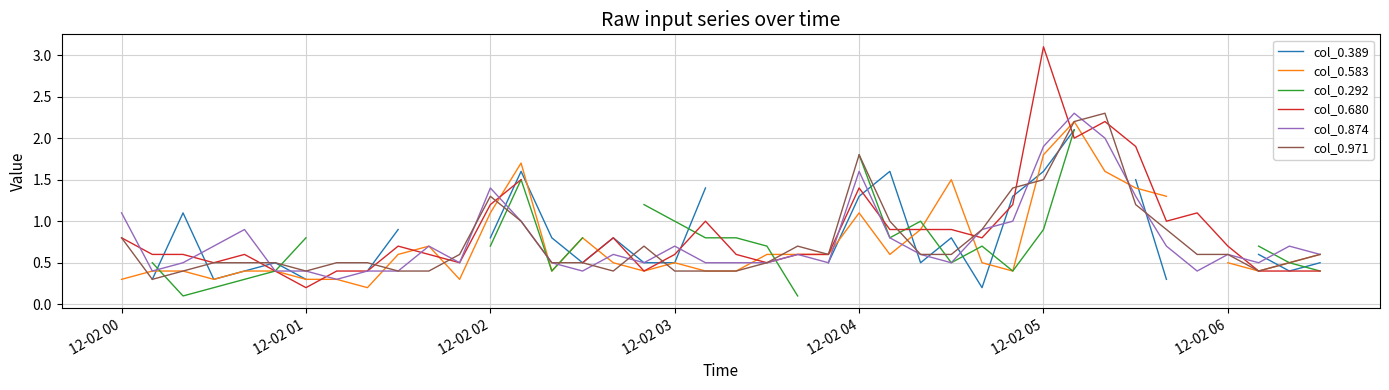

What is the difference between the second highest and second lowest values in the col_0.680 series?

1.8